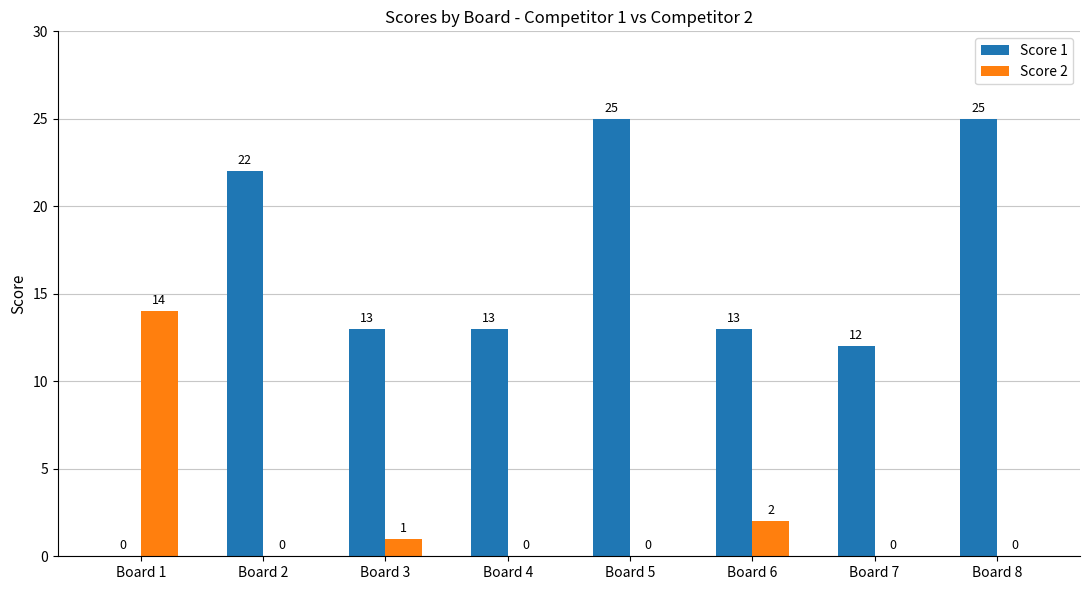

Which series has the largest total across all categories?

Score 1